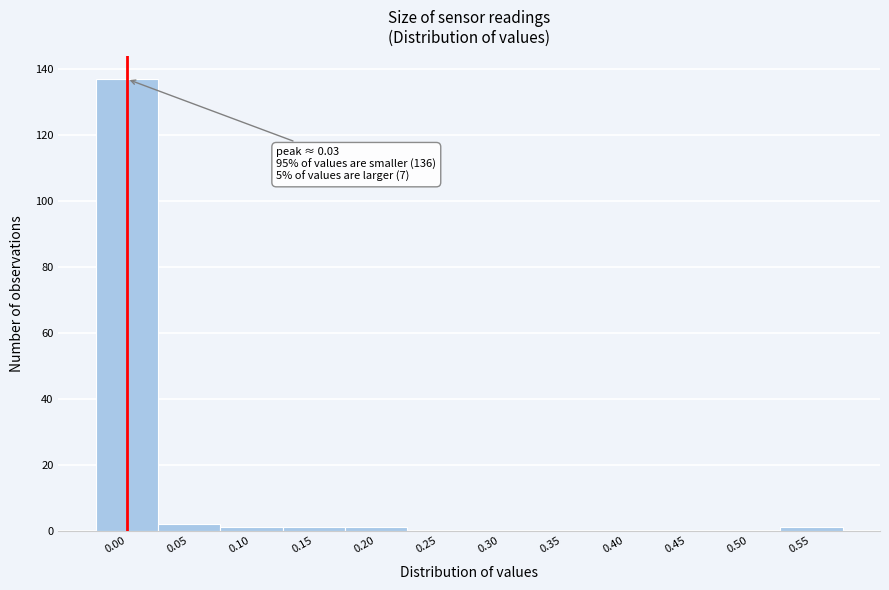

Reading left to right, list all the values displayed in this chart.

0.00=137	0.05=2	0.10=1	0.15=1	0.20=1	0.25=0	0.30=0	0.35=0	0.40=0	0.45=0	0.50=0	0.55=1